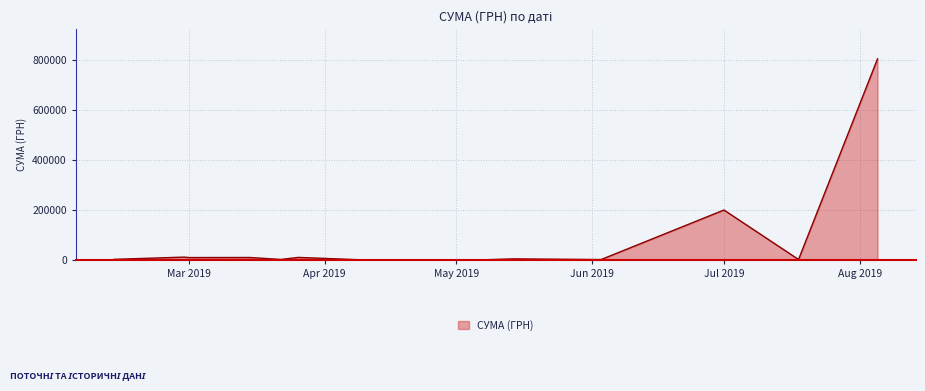

What is the maximum value shown in the chart?

804347.3